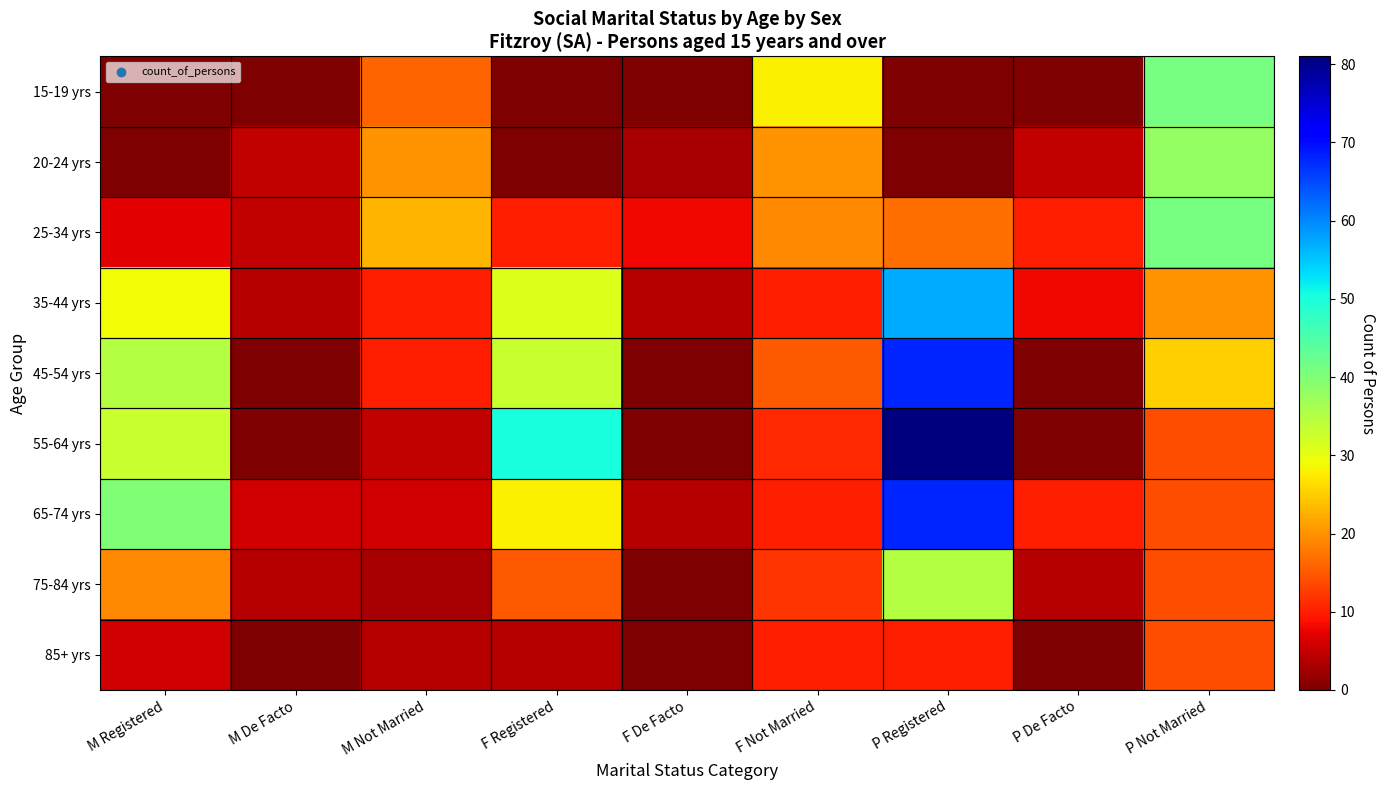

Reading left to right, list all the values displayed in this chart.

15-19 yrs: M Registered=0	M De Facto=0	M Not Married=16	F Registered=0	F De Facto=0	F Not Married=28	P Registered=0	P De Facto=0	P Not Married=41
20-24 yrs: M Registered=0	M De Facto=5	M Not Married=20	F Registered=0	F De Facto=3	F Not Married=20	P Registered=0	P De Facto=5	P Not Married=38
25-34 yrs: M Registered=7	M De Facto=5	M Not Married=23	F Registered=10	F De Facto=8	F Not Married=19	P Registered=17	P De Facto=10	P Not Married=41
35-44 yrs: M Registered=29	M De Facto=4	M Not Married=10	F Registered=31	F De Facto=4	F Not Married=10	P Registered=57	P De Facto=8	P Not Married=20
45-54 yrs: M Registered=35	M De Facto=0	M Not Married=10	F Registered=33	F De Facto=0	F Not Married=15	P Registered=68	P De Facto=0	P Not Married=25
55-64 yrs: M Registered=33	M De Facto=0	M Not Married=5	F Registered=50	F De Facto=0	F Not Married=11	P Registered=81	P De Facto=0	P Not Married=14
65-74 yrs: M Registered=40	M De Facto=6	M Not Married=6	F Registered=28	F De Facto=4	F Not Married=10	P Registered=68	P De Facto=10	P Not Married=14
75-84 yrs: M Registered=19	M De Facto=4	M Not Married=3	F Registered=15	F De Facto=0	F Not Married=12	P Registered=35	P De Facto=4	P Not Married=14
85+ yrs: M Registered=6	M De Facto=0	M Not Married=4	F Registered=4	F De Facto=0	F Not Married=10	P Registered=10	P De Facto=0	P Not Married=14